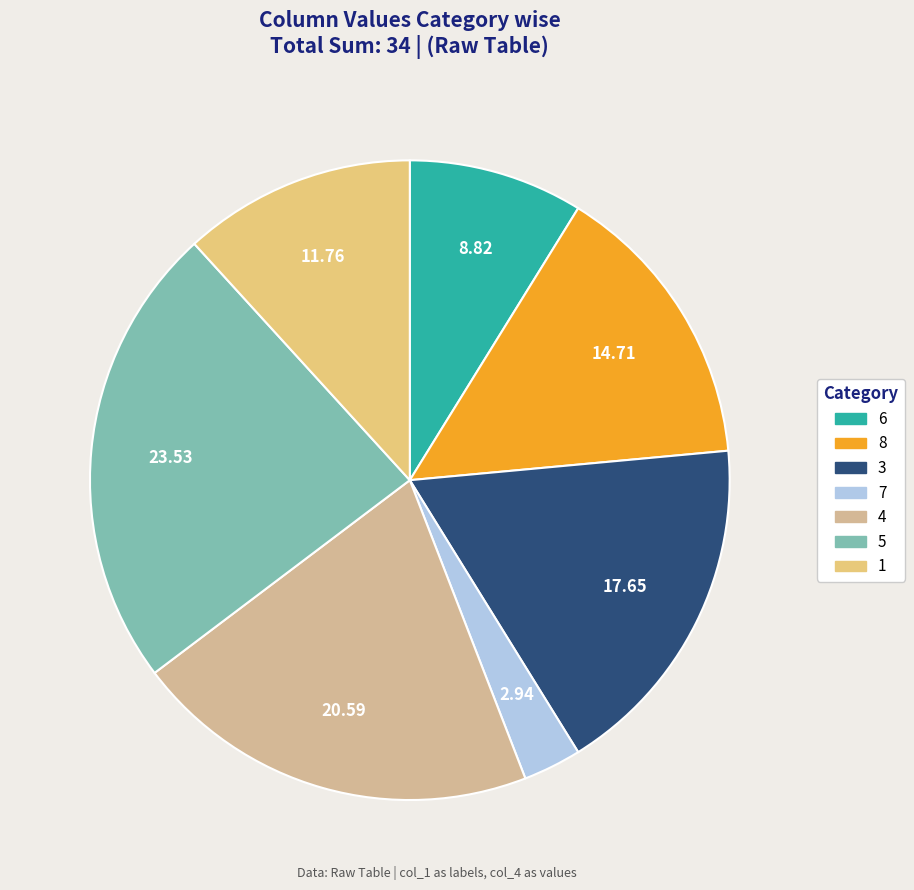

Count the number of slices in the pie.

7